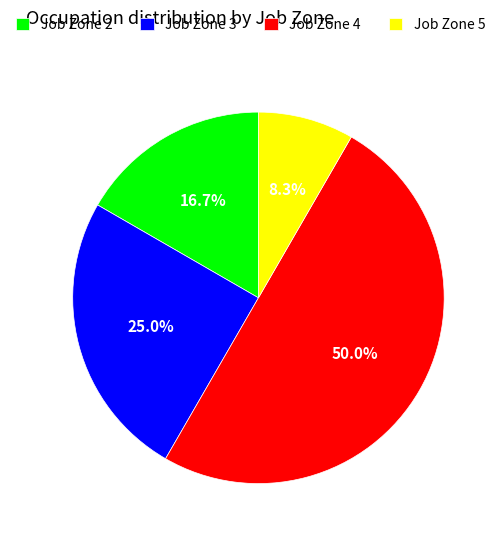

Which category has the smallest portion of the pie?

Job Zone 5